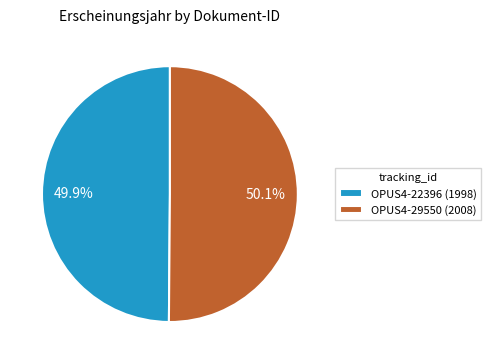

How many slices are in this pie chart?

2